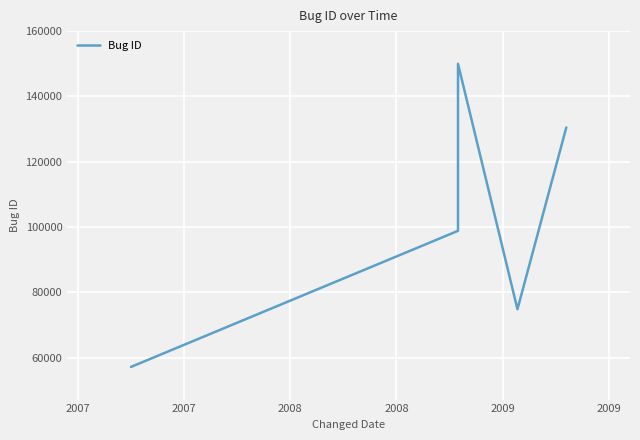

What is the value of the 3rd point from the left?

98871